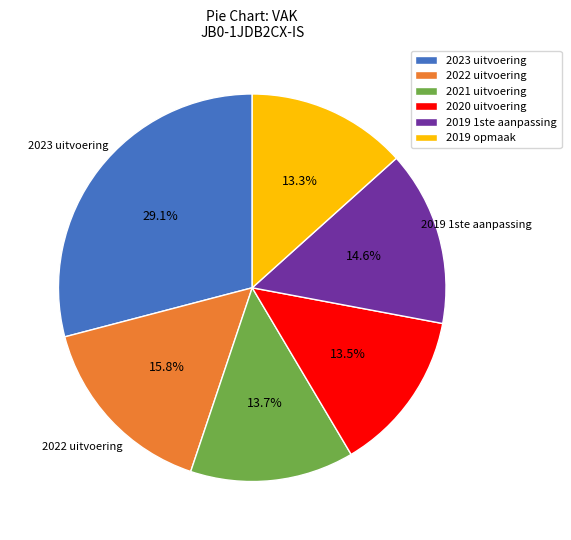

Does any single category account for the majority?

No